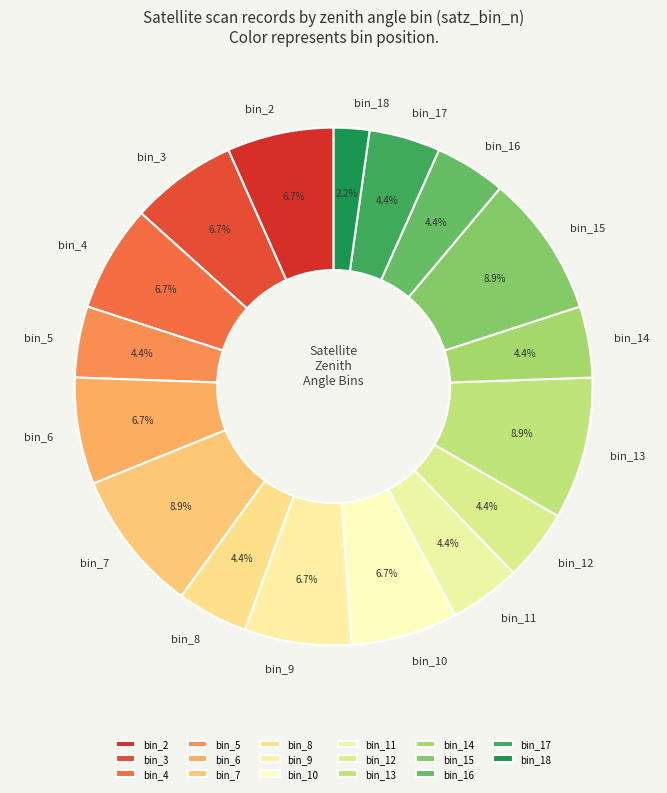

Which slice is the smallest?

bin_18